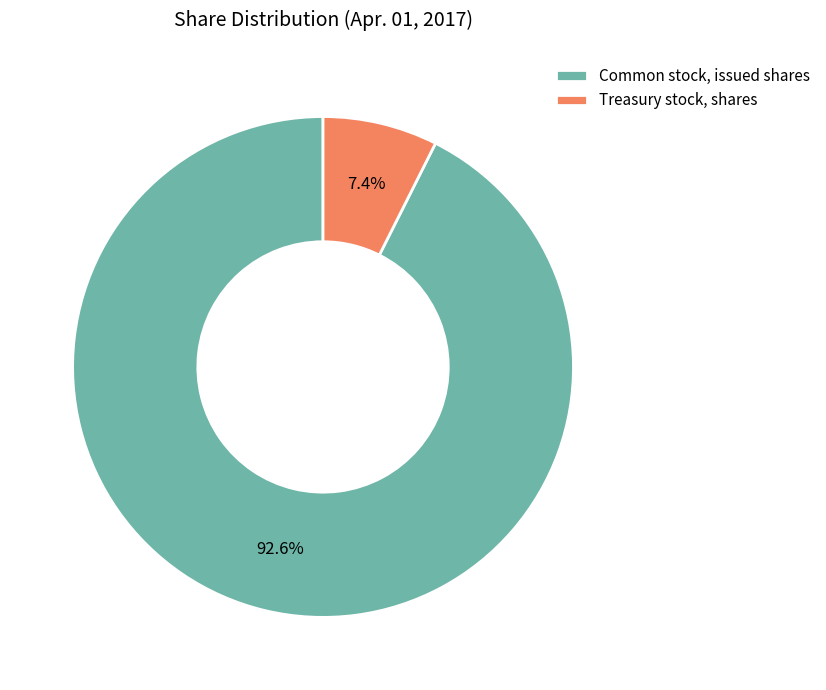

Is it true that Treasury stock, shares is 7% of the pie?

True